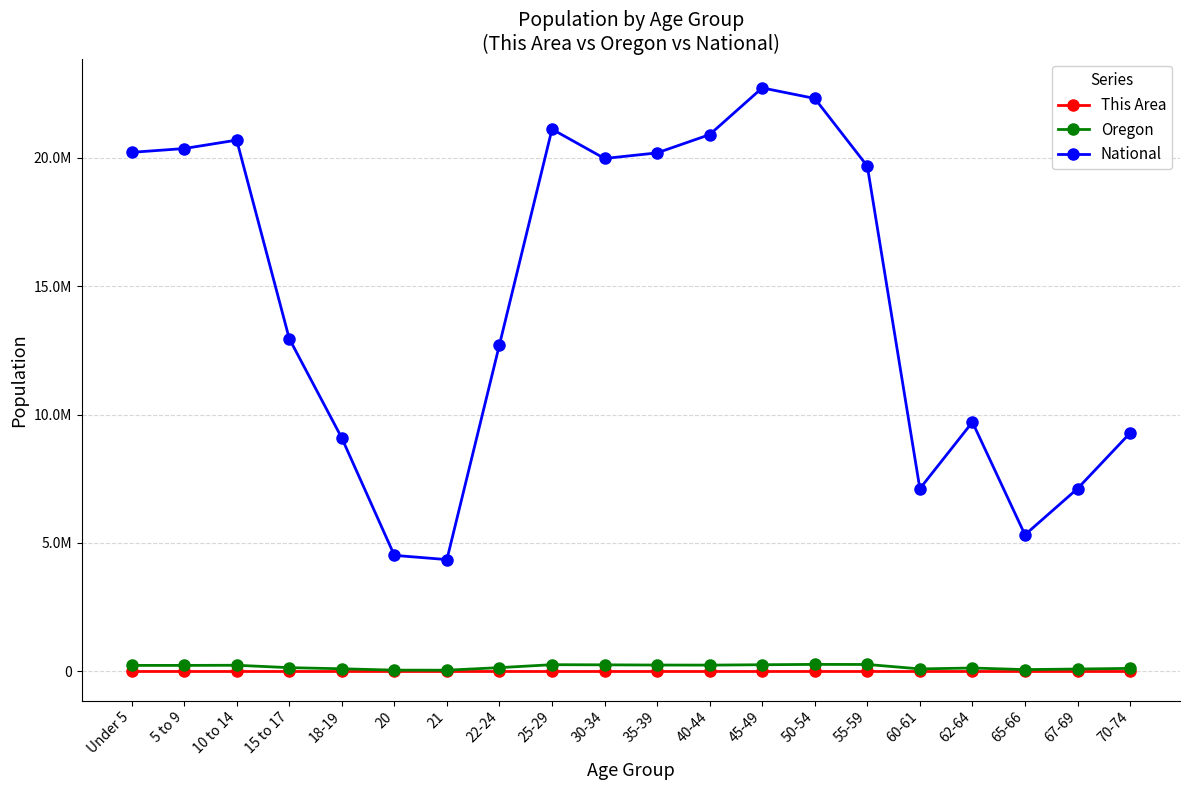

Which series has the largest total across all categories?

National